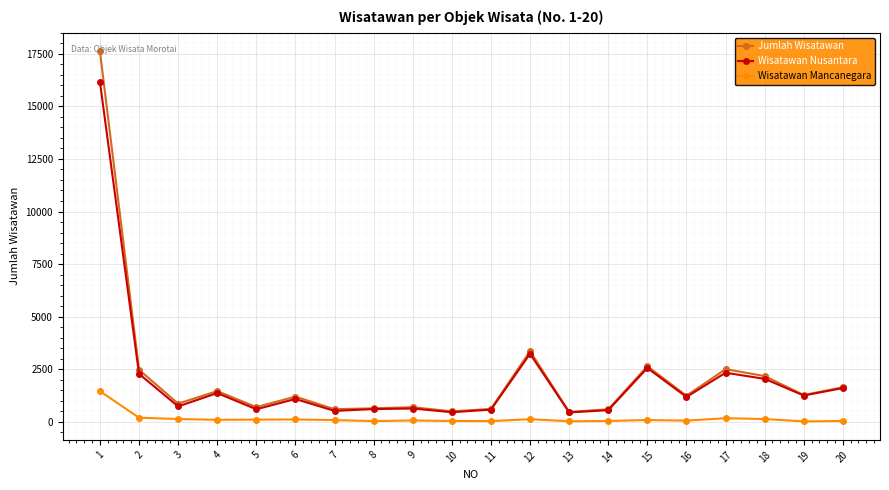

At which category is the sum across all series the highest?

1